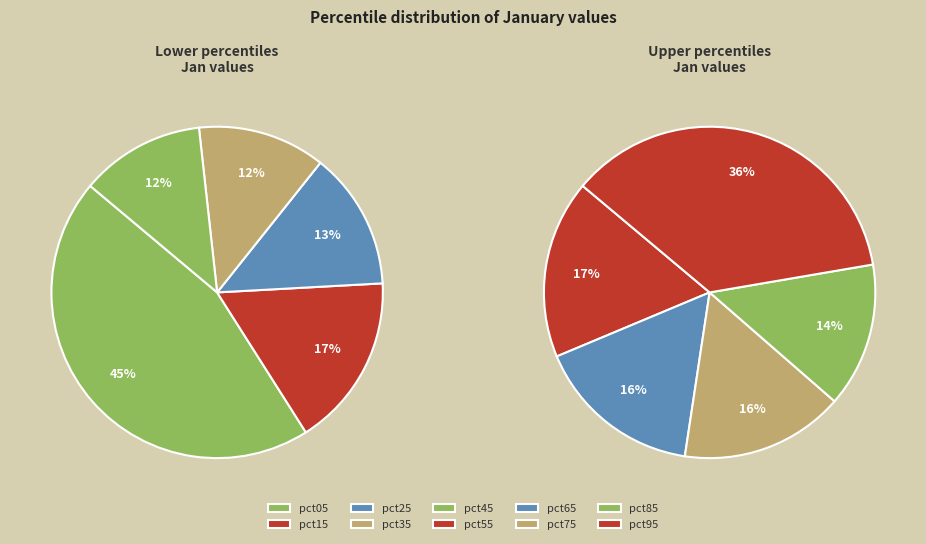

Does pct45 represent more than half of the total?

No